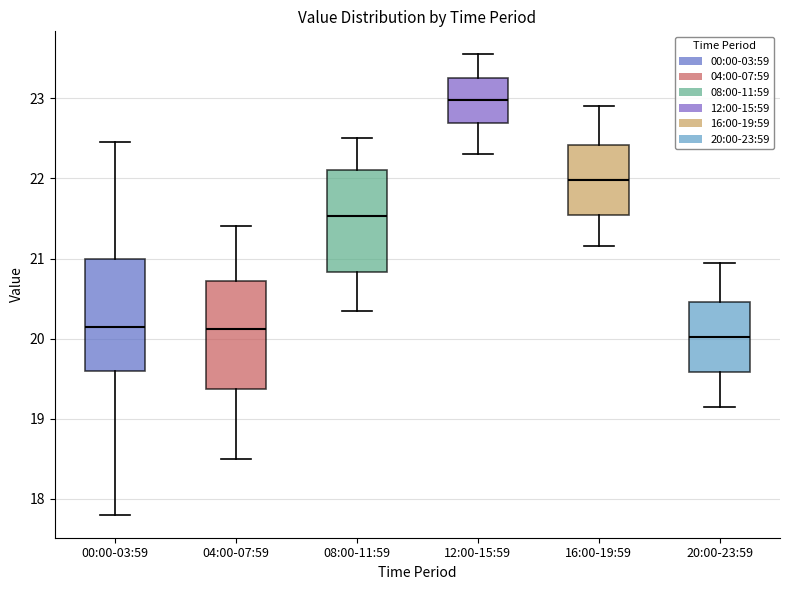

Where does the lower whisker of the box for 08:00-11:59 end on the y-axis? The values are not printed on the chart, so give them approximately, as read against the axis.

20.4